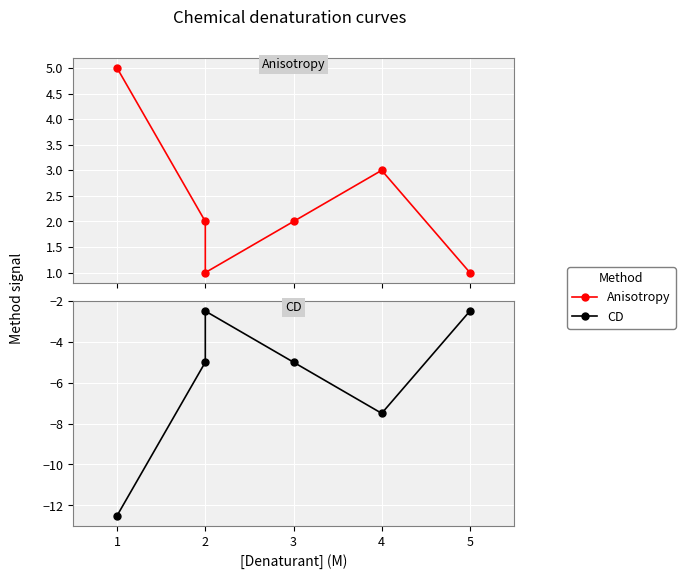

What is the difference between the Anisotropy values at 3 and 4?

1.0